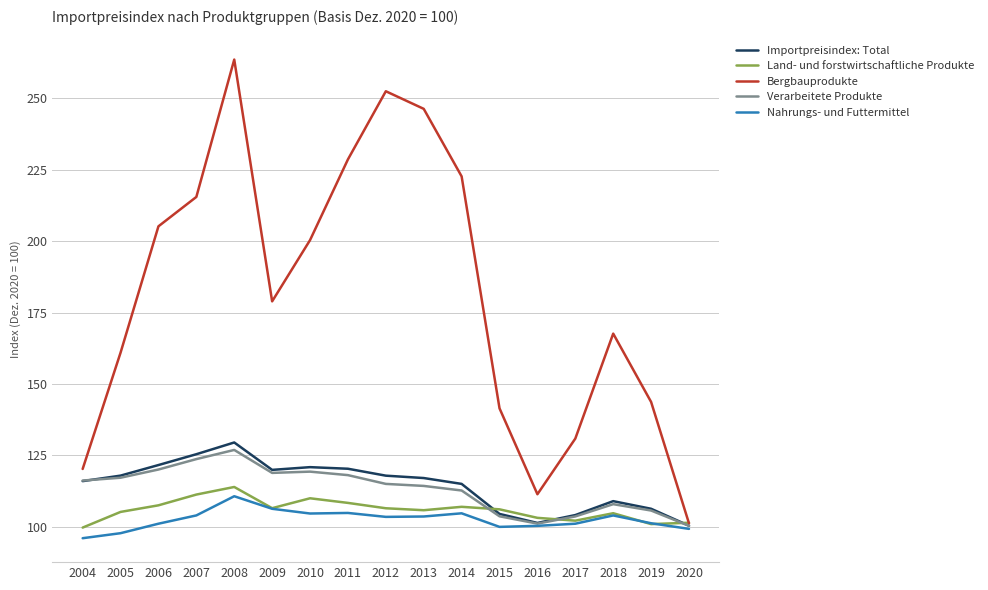

What is the greatest value displayed?

263.6